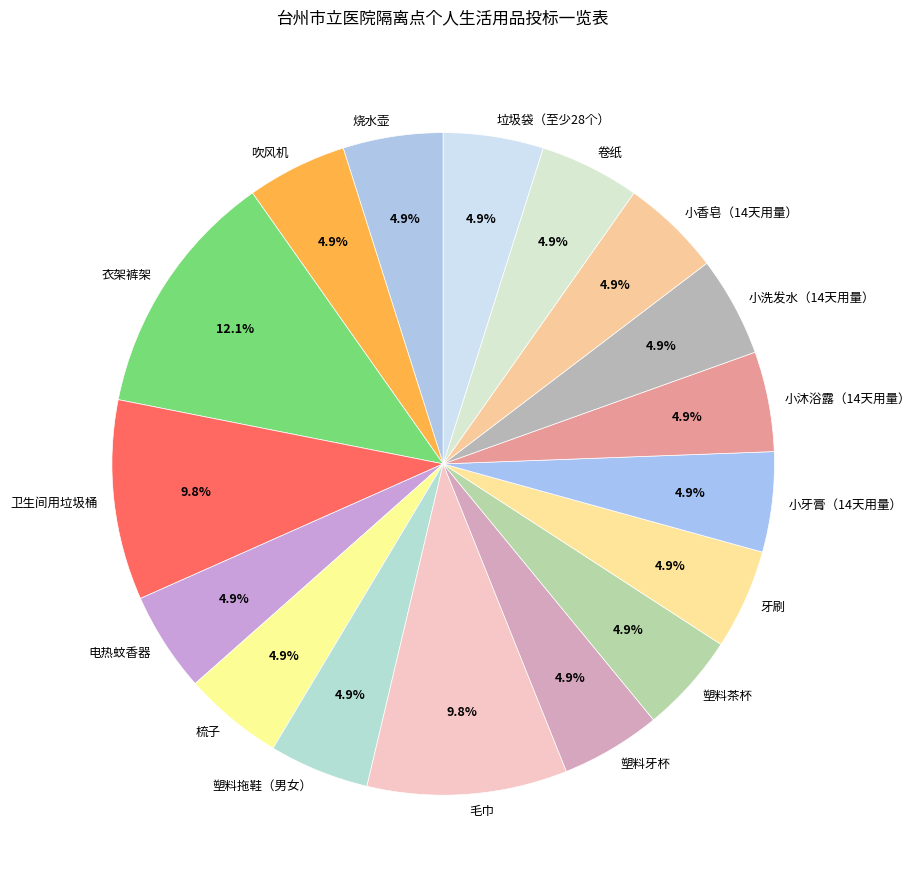

Does any single category account for the majority?

No